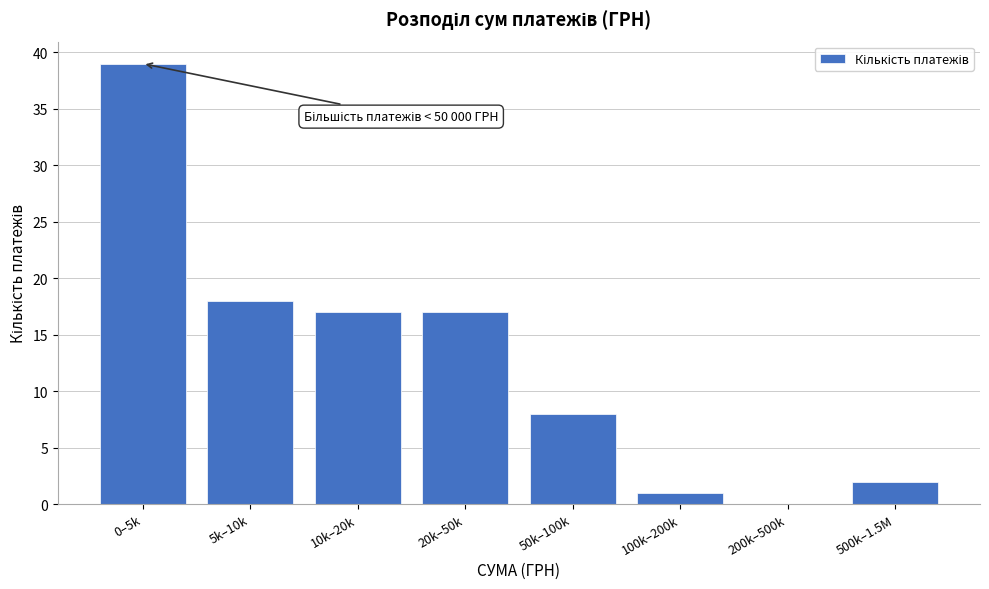

Reading right to left, extract all data points from this chart.

500k–1.5M=2	200k–500k=0	100k–200k=1	50k–100k=8	20k–50k=17	10k–20k=17	5k–10k=18	0–5k=39